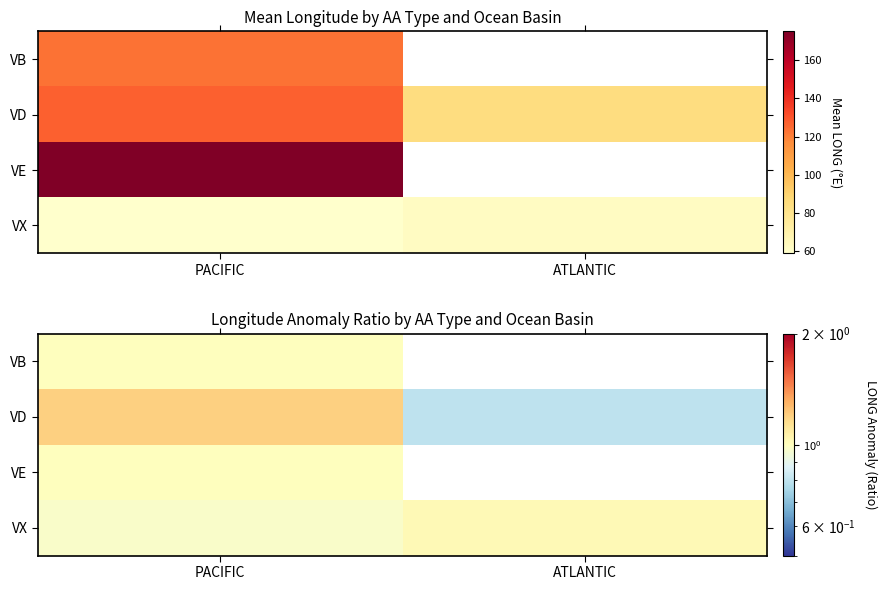

Count the number of categories in the chart.

2